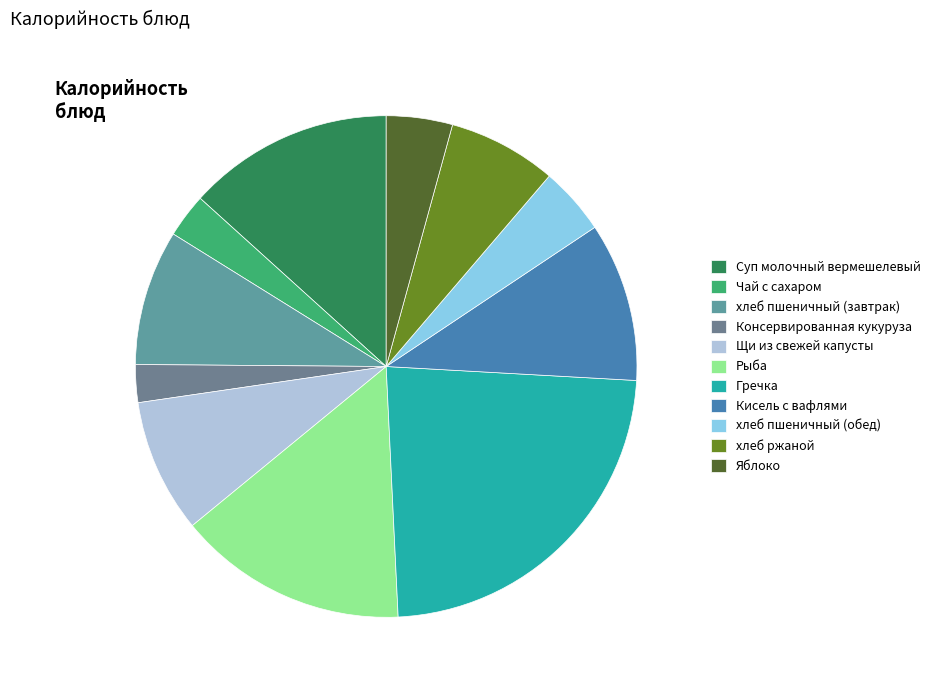

How much of the chart is everything except Суп молочный вермешелевый?

86.7%